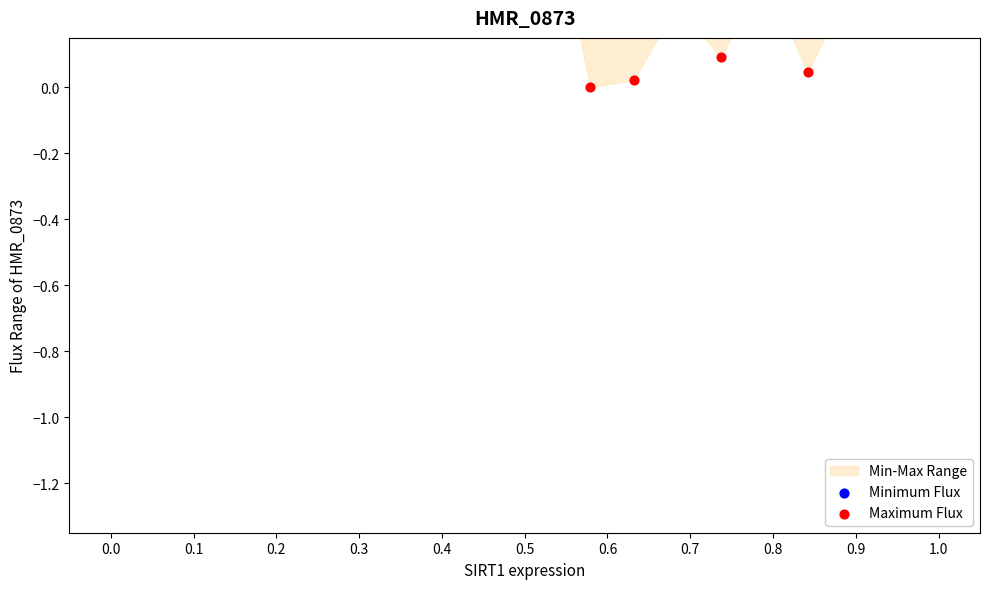

Which series has the largest total across all categories?

Minimum Flux